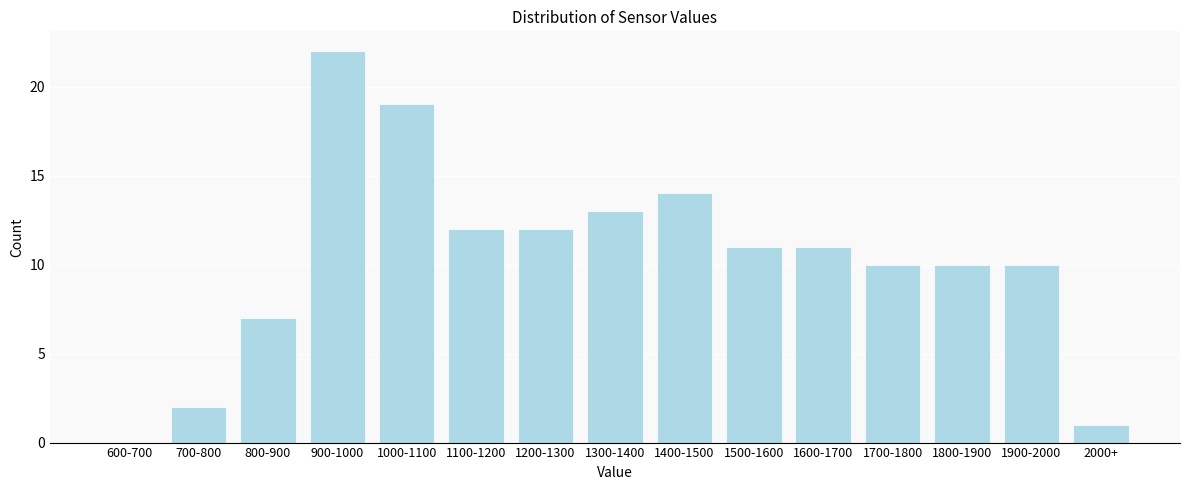

Reading left to right, what are all the values shown in this chart?

600-700=0	700-800=2	800-900=7	900-1000=22	1000-1100=19	1100-1200=12	1200-1300=12	1300-1400=13	1400-1500=14	1500-1600=11	1600-1700=11	1700-1800=10	1800-1900=10	1900-2000=10	2000+=1